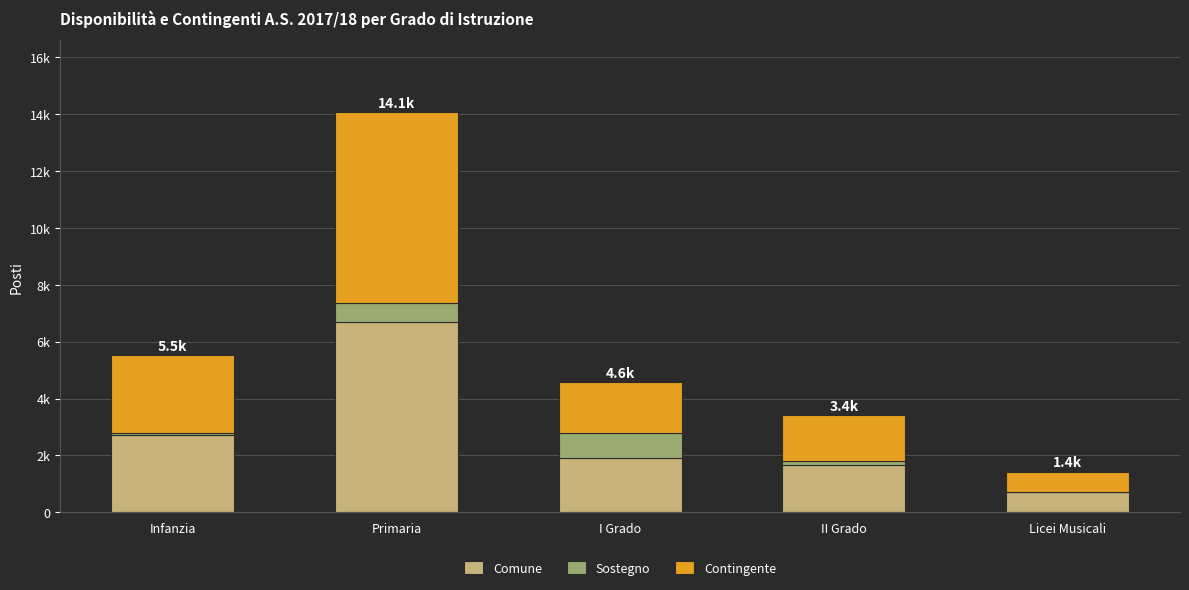

Does the chart contain stacked bars?

Yes